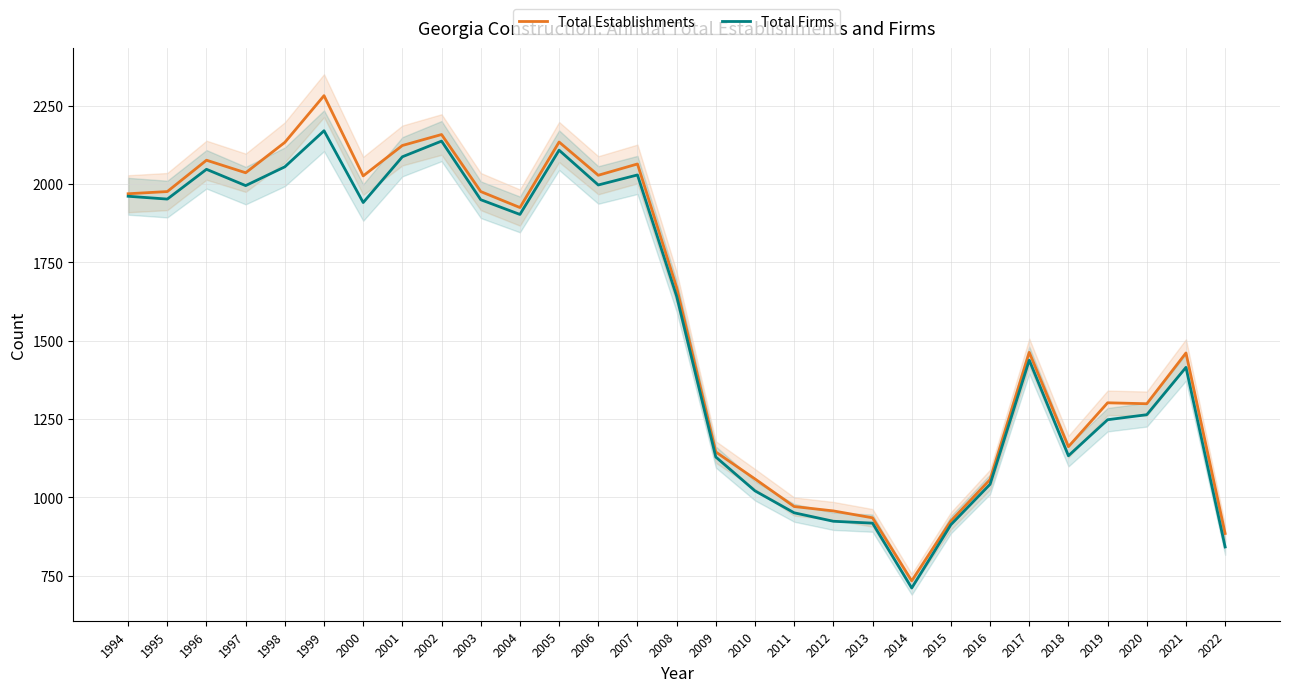

What is the value of the Total Firms point at the 9th from the left?

2137